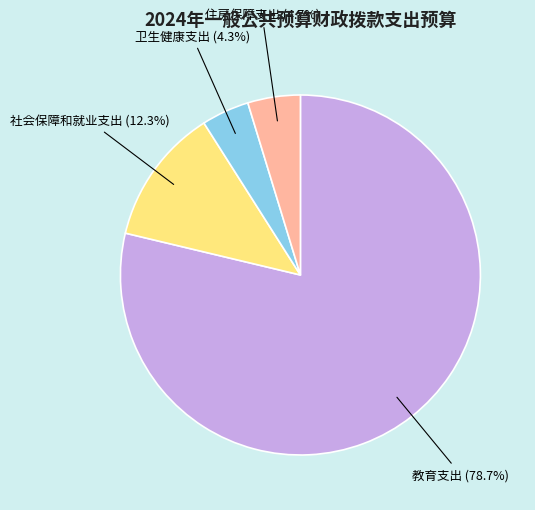

To the nearest percent, what is the difference between the 卫生健康支出 and 教育支出 slice percentages?

74%